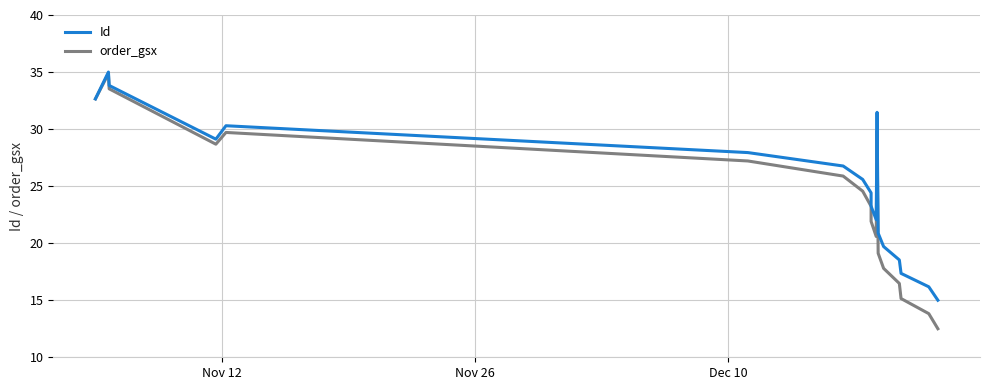

What is the difference between the second highest and minimum values in the order_gsx series?

21.0